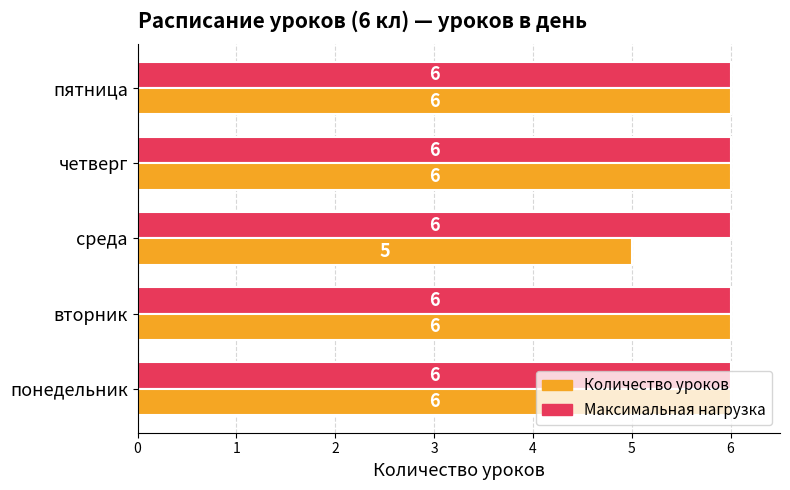

List the series in order of their overall mean, highest first.

Максимальная нагрузка, Количество уроков